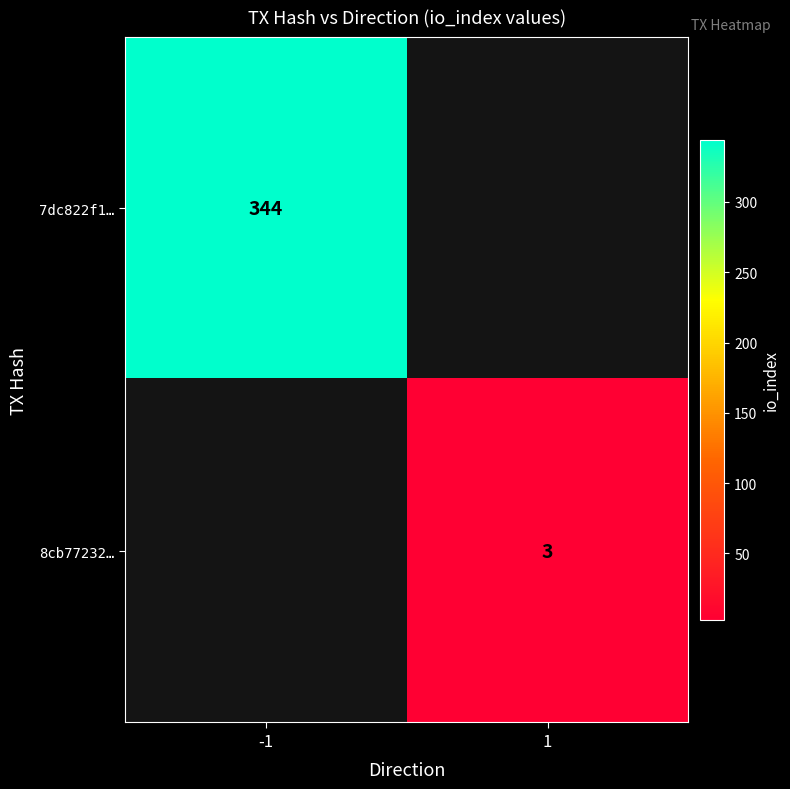

The 7dc822f1… series shows 540 at -1. True or false?

False